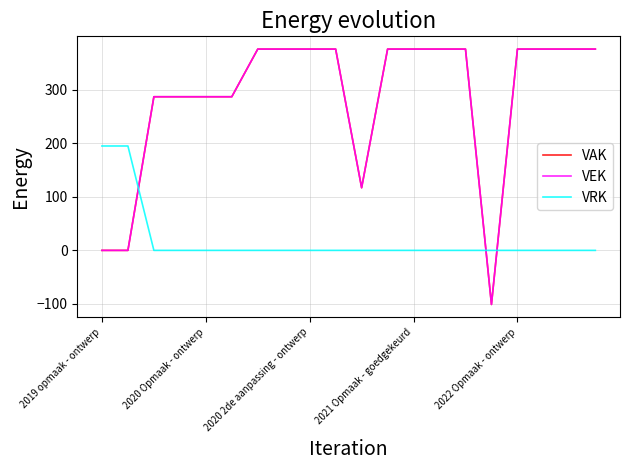

Is this an area chart (filled region under the line)?

No